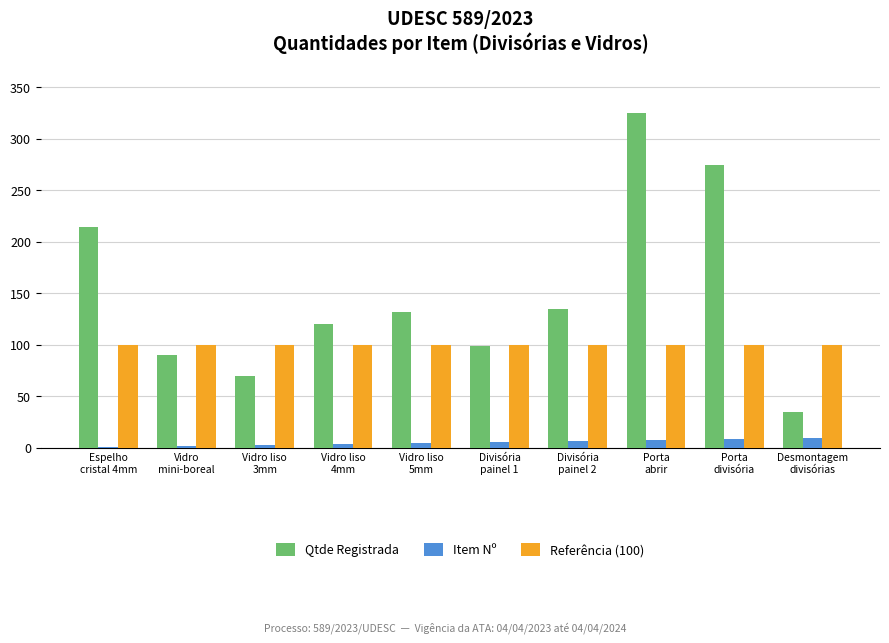

How many series are shown in this chart?

3